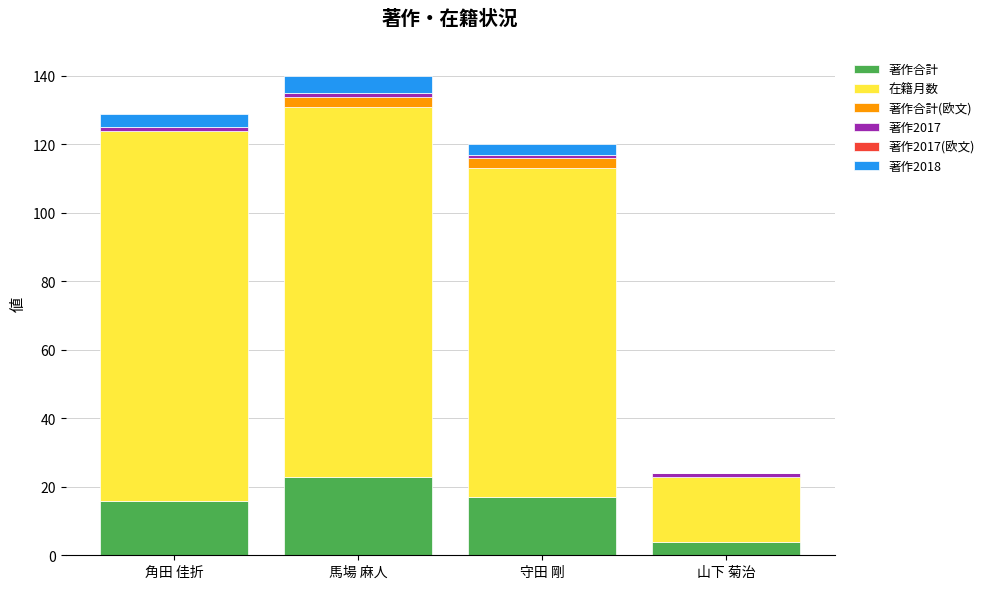

The 著作合計 series shows 24 at 守田 剛. True or false?

False